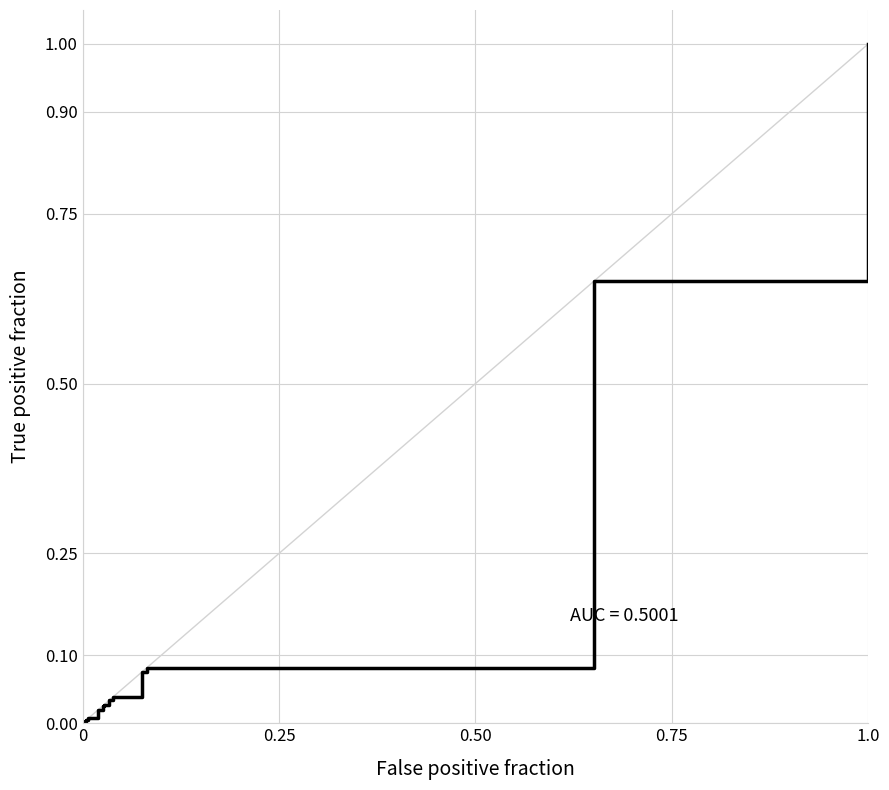

The chart shows a value of 0.0 at 20. True or false?

True